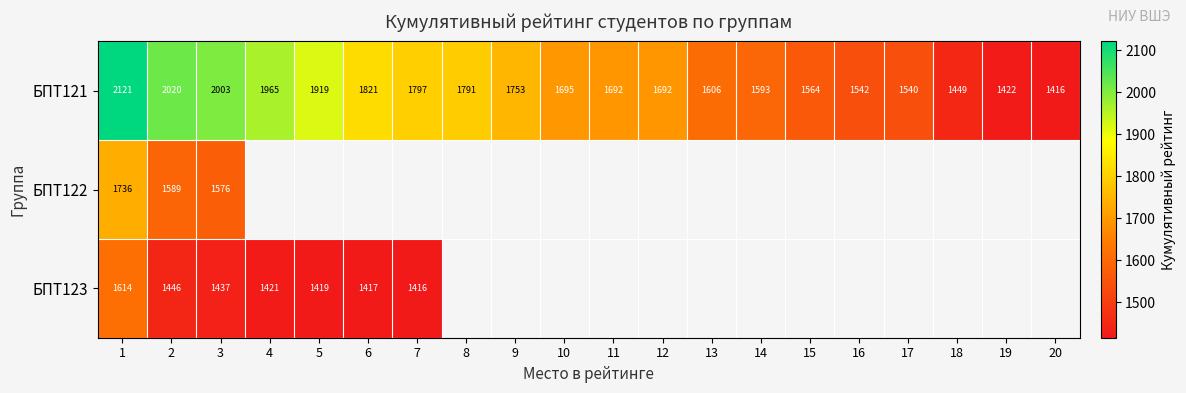

List the series in order of their peak value, lowest first.

БПТ123, БПТ122, БПТ121